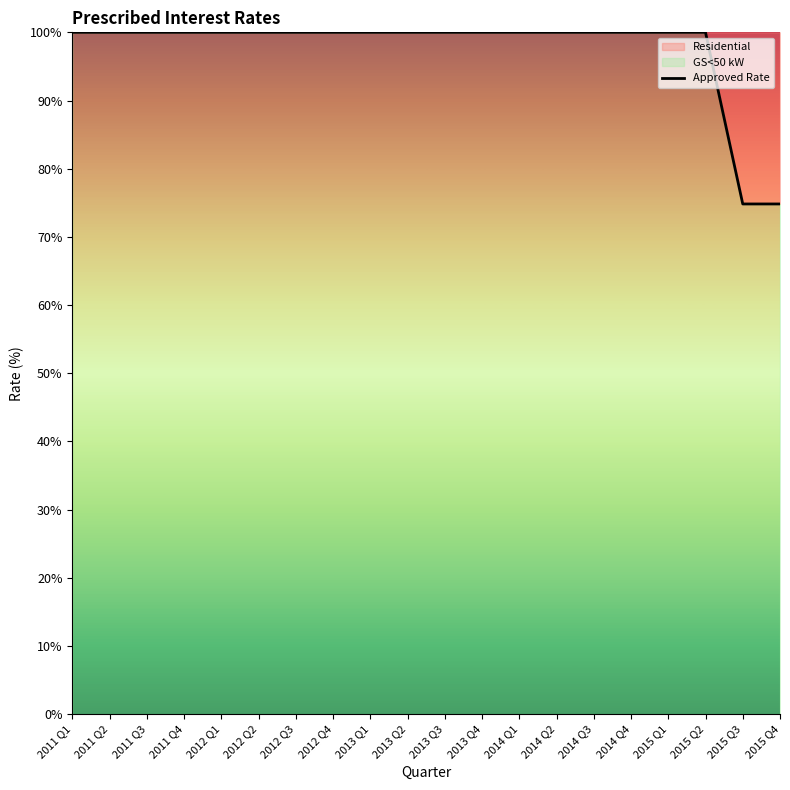

True or false: there are more than 0 points higher than both neighbors.

False